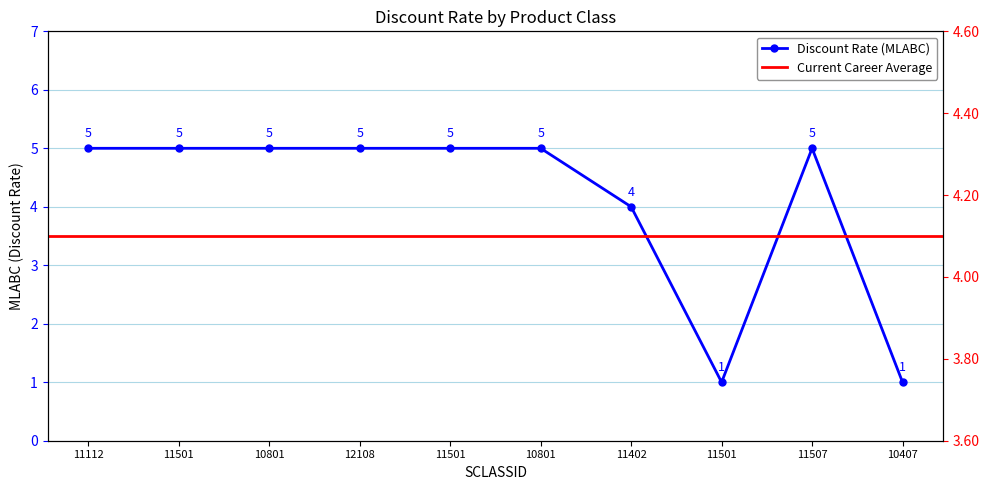

How many points are higher than both their immediate neighbors (excluding endpoints)?

1